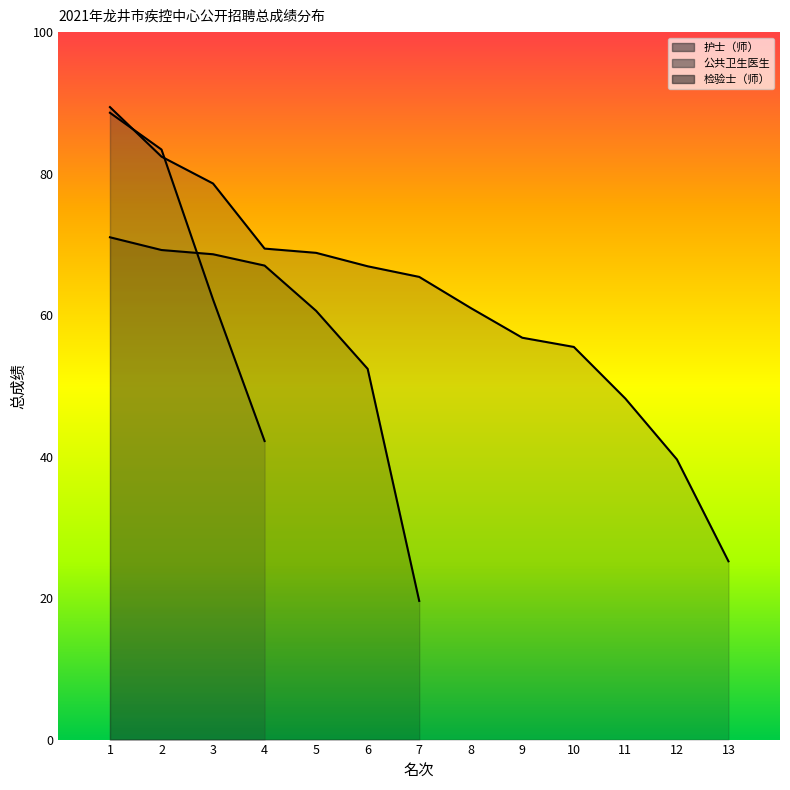

What is the sum of the 检验士（师） values at 13 and 5?

60.6